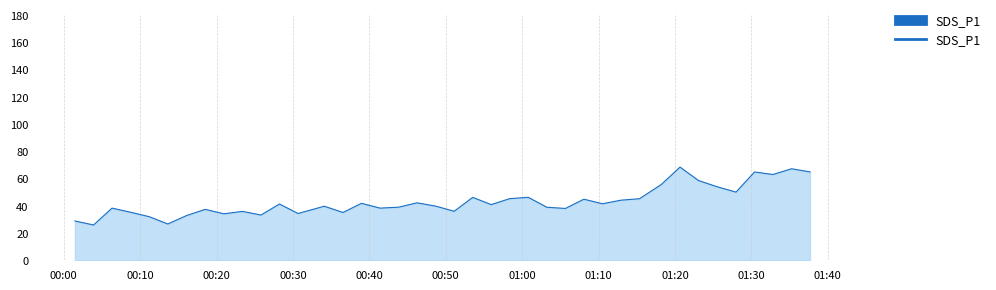

What is the minimum value shown in the chart?

25.9